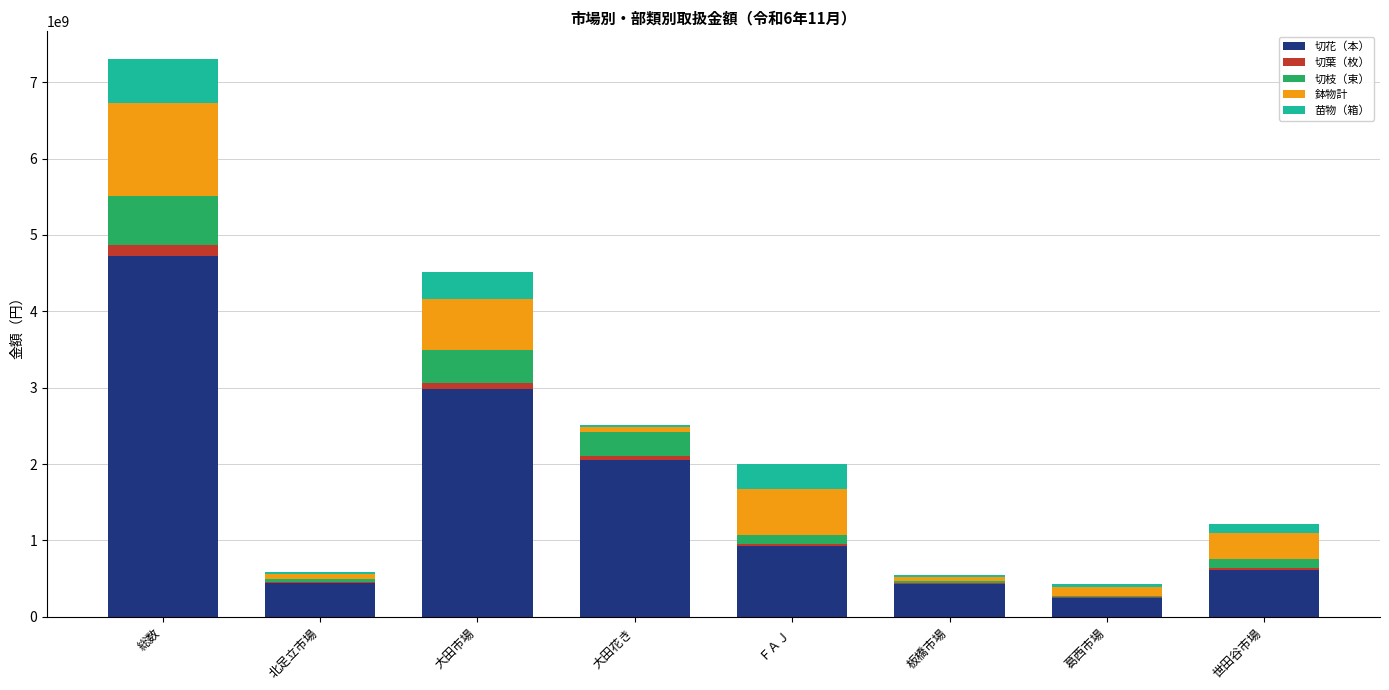

At which category is the sum across all series the highest?

総数